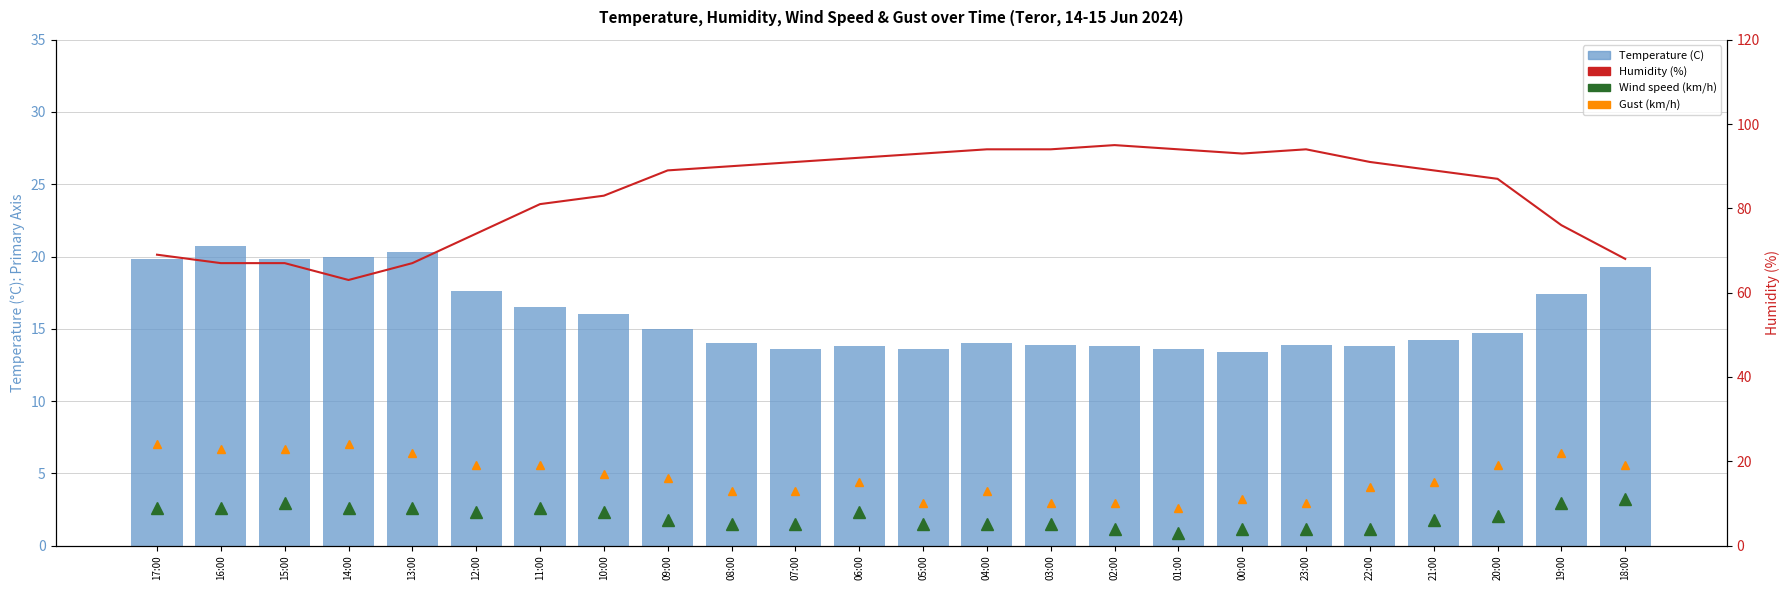

True or false: Wind speed (km/h) has a value of 6.8 at 15:00.

False